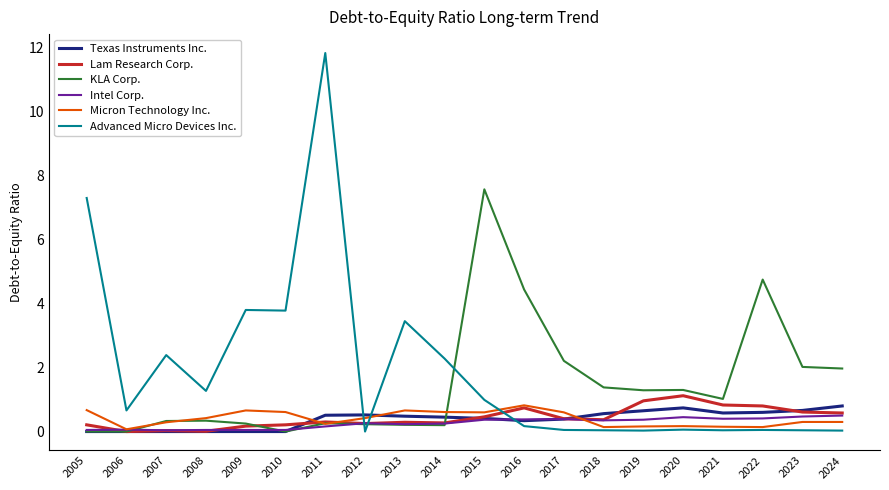

Which label corresponds to the largest value in the chart?

2011